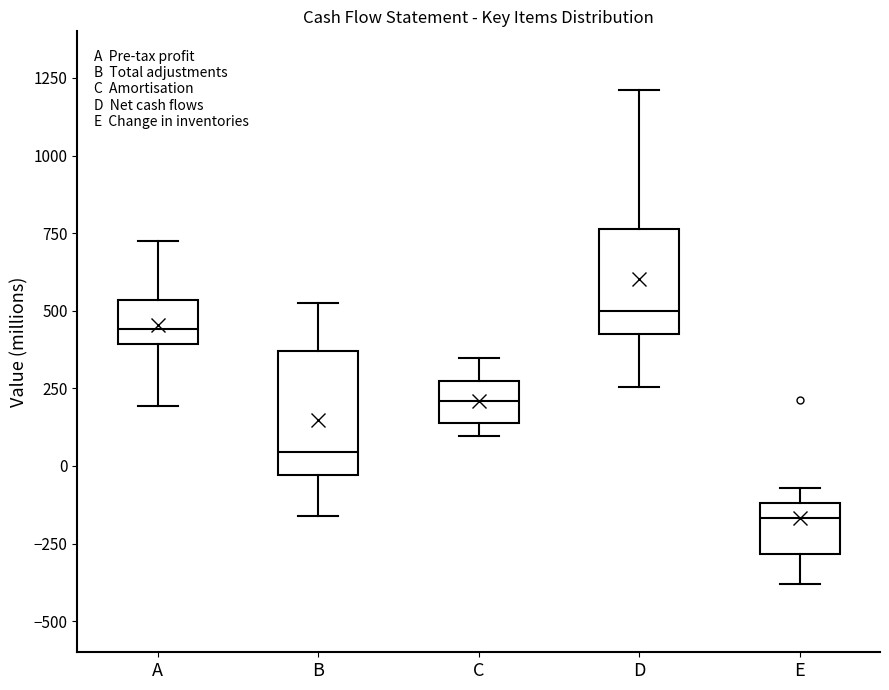

Where does the median line of the box for C sit on the y-axis? The values are not printed on the chart, so give them approximately, as read against the axis.

200